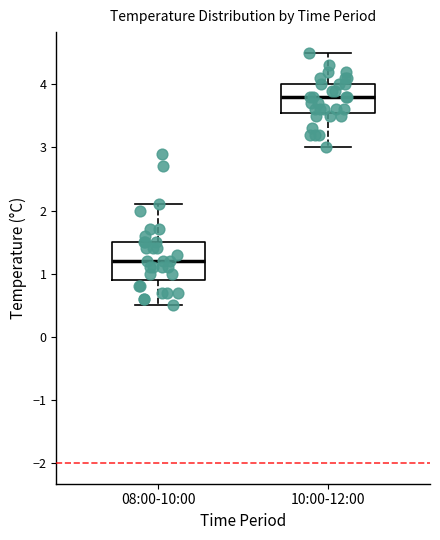

Reading left to right, transcribe this box plot: for each box, give where its median line is, the range the box spans, and where its two whiskers end, as read against the y-axis. The values are not printed on the chart, so give them approximately, as read against the axis.

08:00-10:00: median 1.2, box 0.9 to 1.5, whiskers 0.5 to 2.1
10:00-12:00: median 3.8, box 3.6 to 4.0, whiskers 3.0 to 4.5